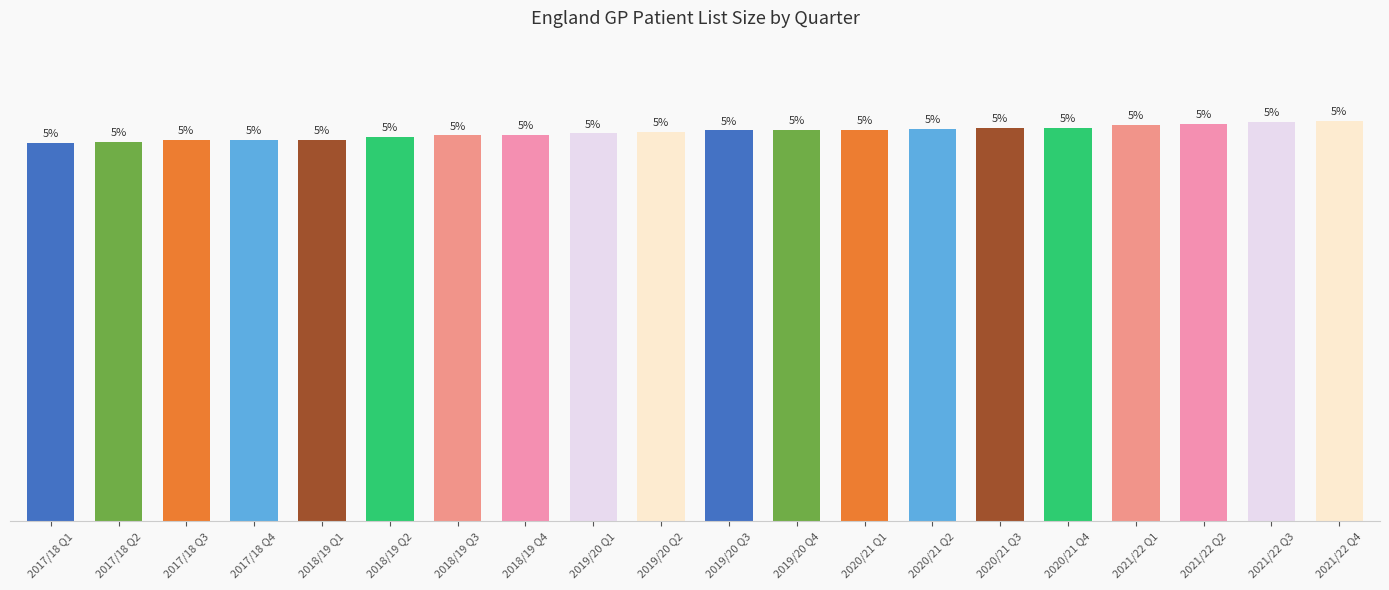

What is the label of the 3rd bar from the left?

2017/18 Q3